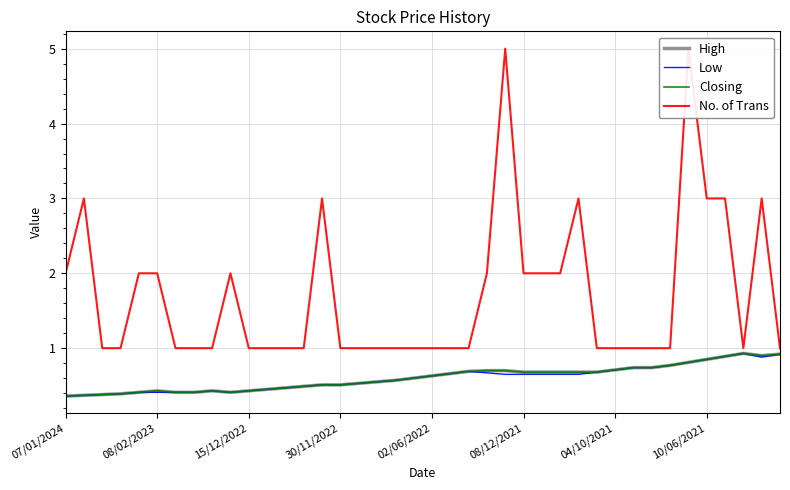

What is the value of the No. of Trans point at the 4th from the left?

1.0